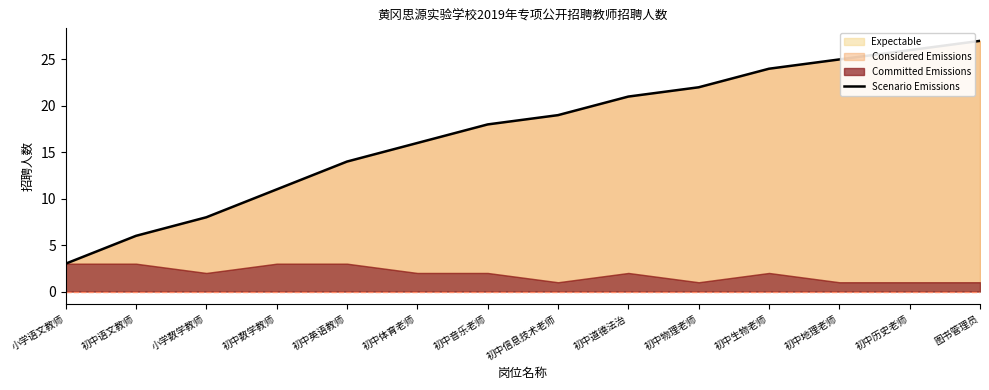

Is it true that the value at 初中道德法治 is 21?

True